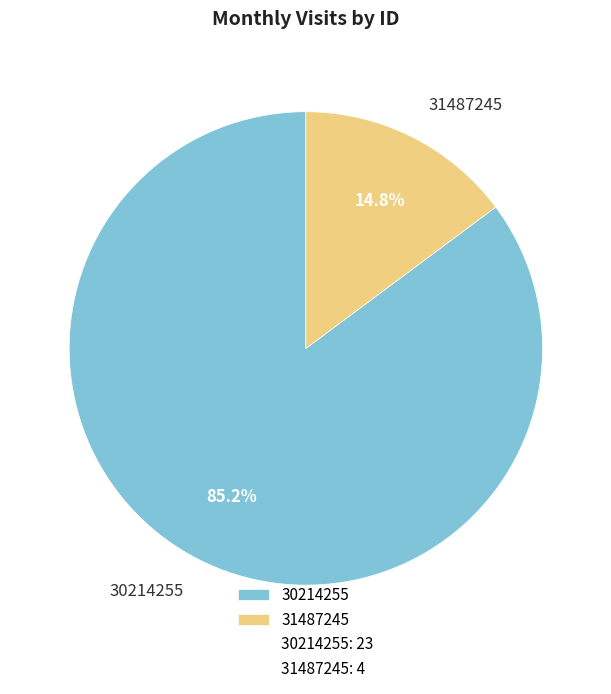

How many segments does this pie chart have?

2